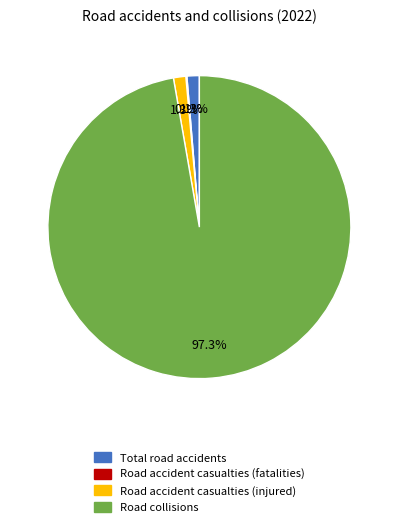

Does Road collisions represent more than half of the total?

Yes